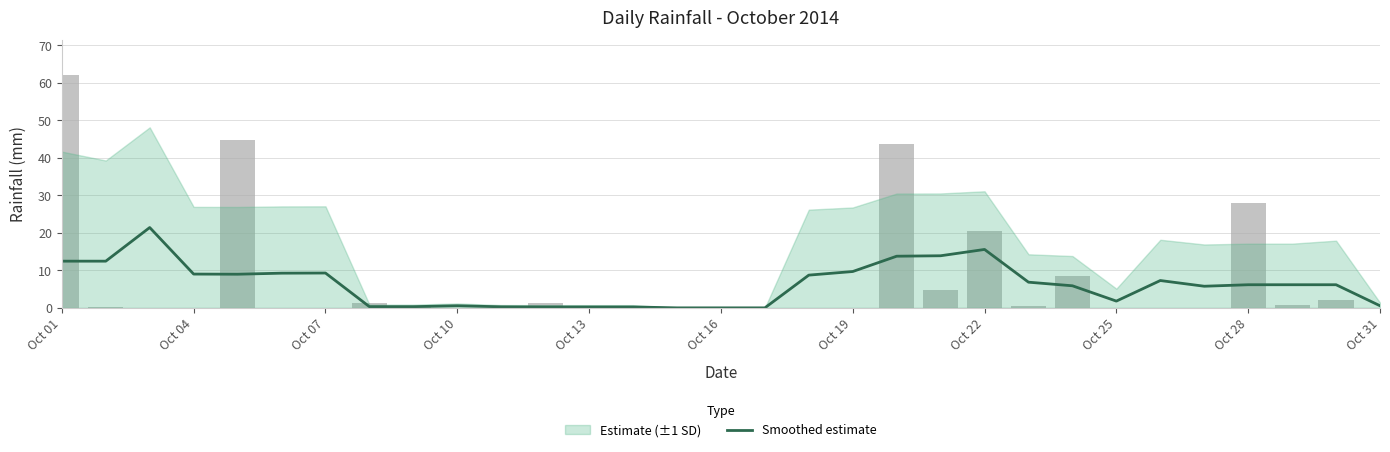

Where does the data first go above 6?

Oct 01